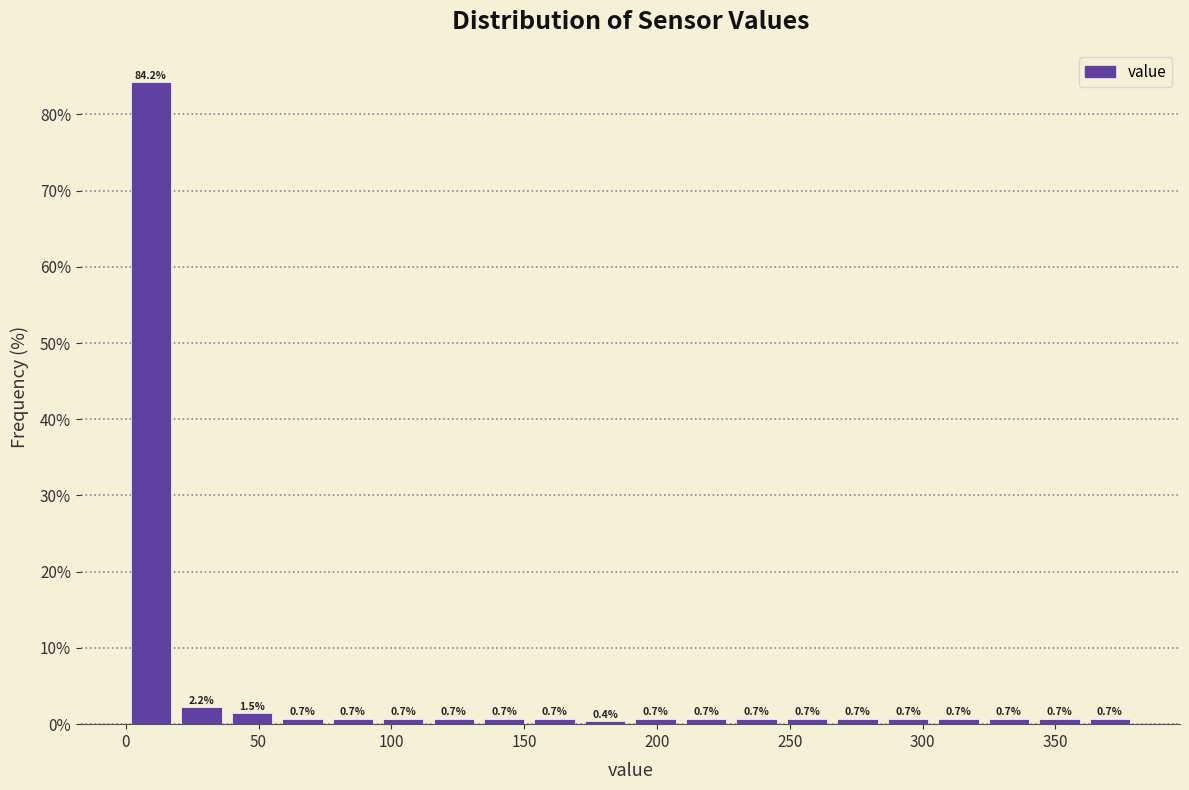

Read against the x-axis, roughly where is the centre of the tallest bar?

10